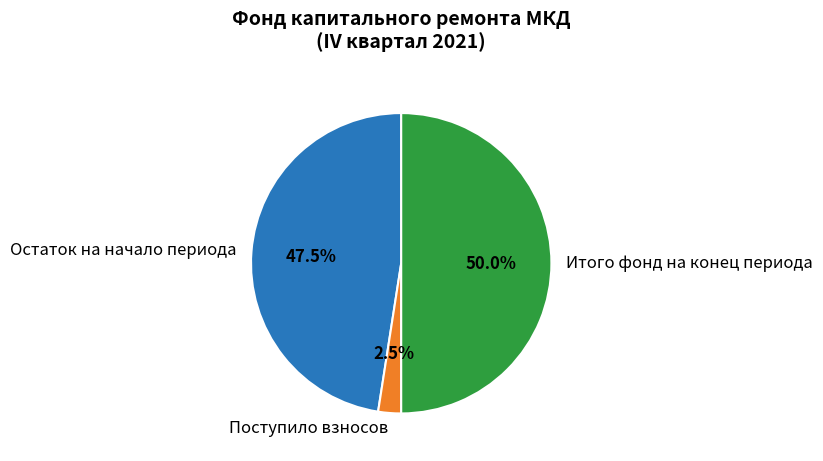

Which slice is the smallest?

Поступило взносов